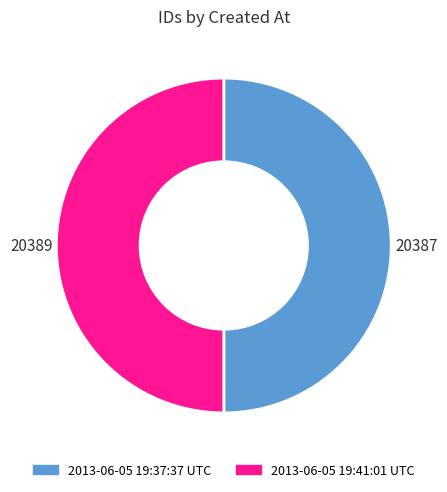

Approximately how many times larger is the value at 2013-06-05 19:37:37 UTC compared to 2013-06-05 19:41:01 UTC?

1.0